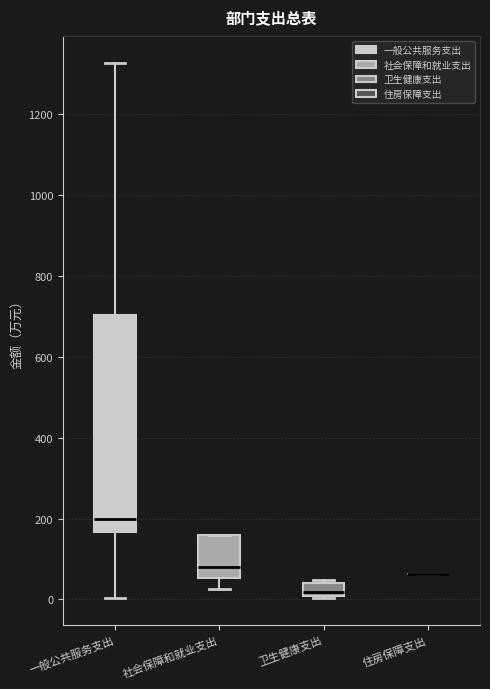

Reading left to right, transcribe this box plot: for each box, give where its median line is, the range the box spans, and where its two whiskers end, as read against the y-axis. The values are not printed on the chart, so give them approximately, as read against the axis.

一般公共服务支出: median 200, box 160 to 700, whiskers 0 to 1320
社会保障和就业支出: median 80, box 60 to 160, whiskers 20 to 160
卫生健康支出: median 20, box 0 to 40, whiskers 0 (just below the box's lower edge) to 40 (just above the box's upper edge)
住房保障支出: box collapsed to a line at 60, whiskers 60 to 60